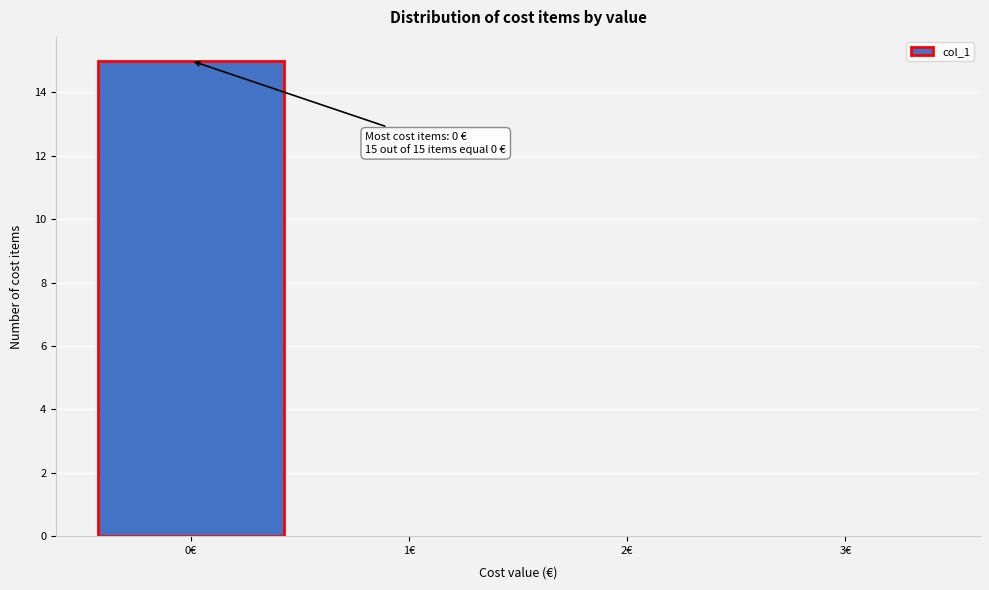

Over which range of the x-axis is the bar tallest?

-0.5 to 0.5